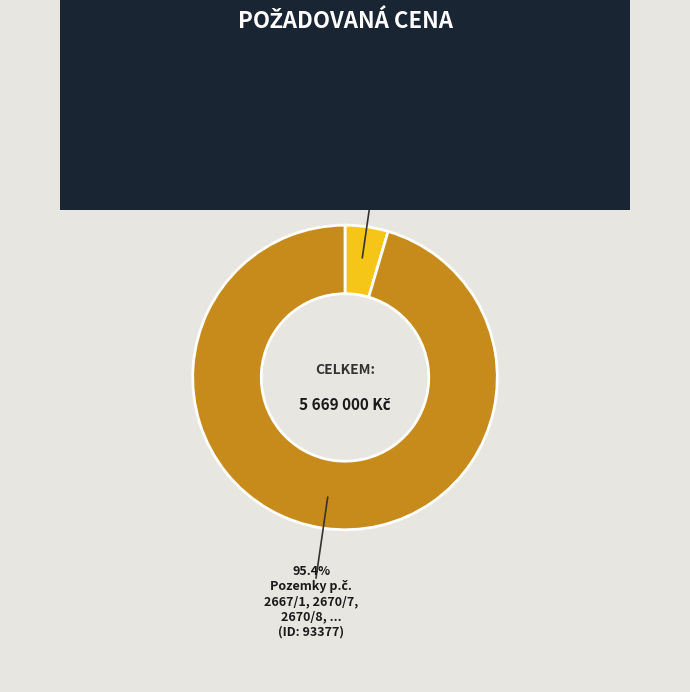

Is there a majority slice in this chart?

Yes